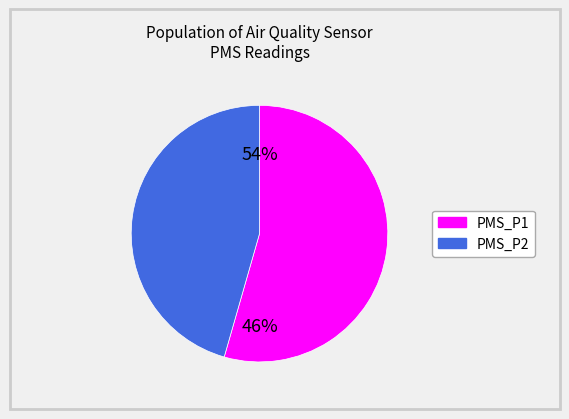

What is the ratio of the value at PMS_P1 to the value at PMS_P2?

1.2